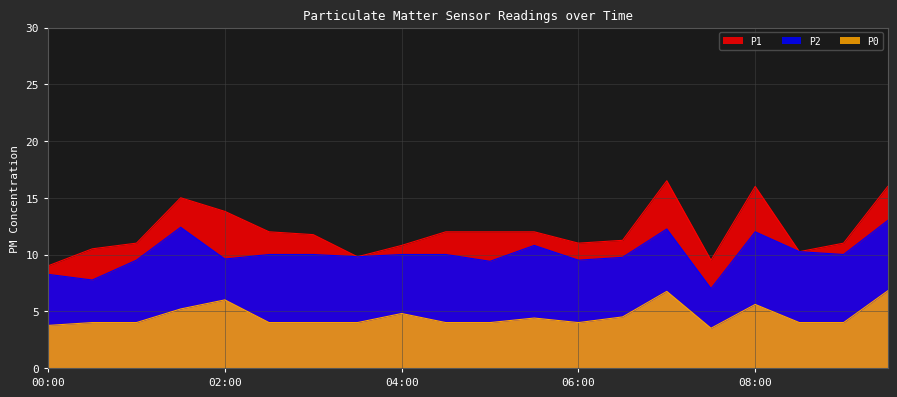

True or false: P2 and P1 cross at least once.

False